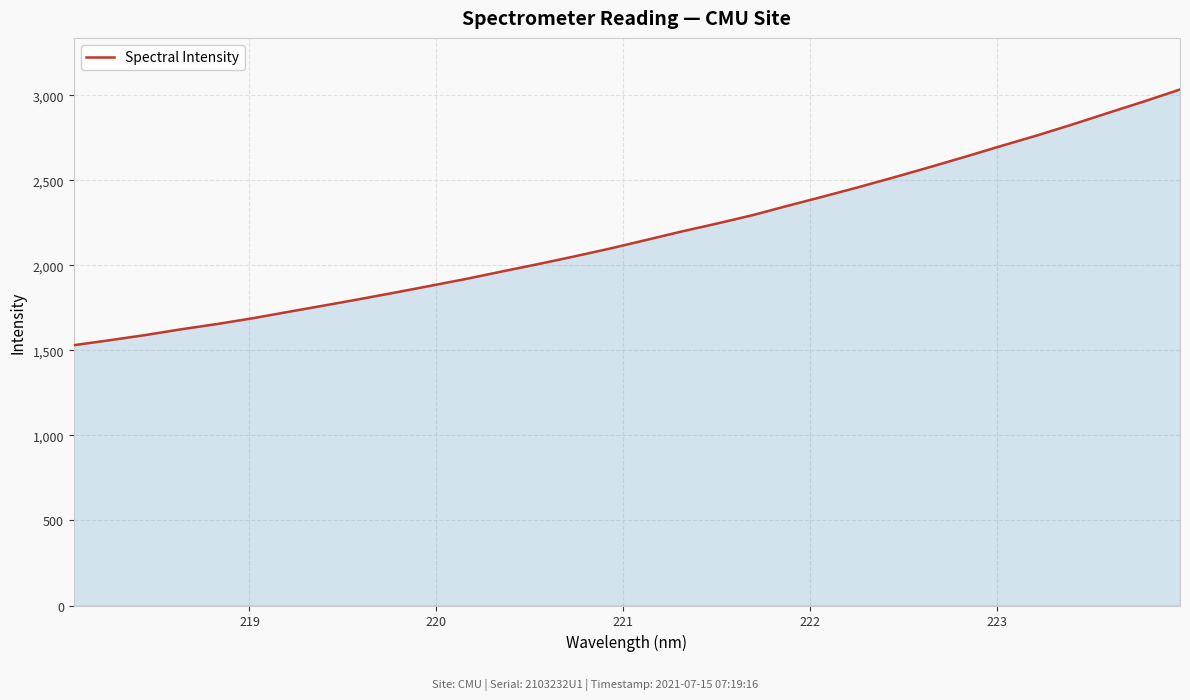

What is the difference between the maximum and minimum values?

1503.2